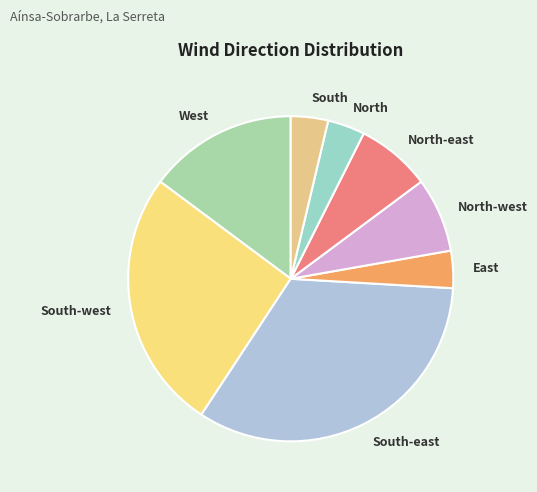

Is the sum of South-west and North greater than half?

No